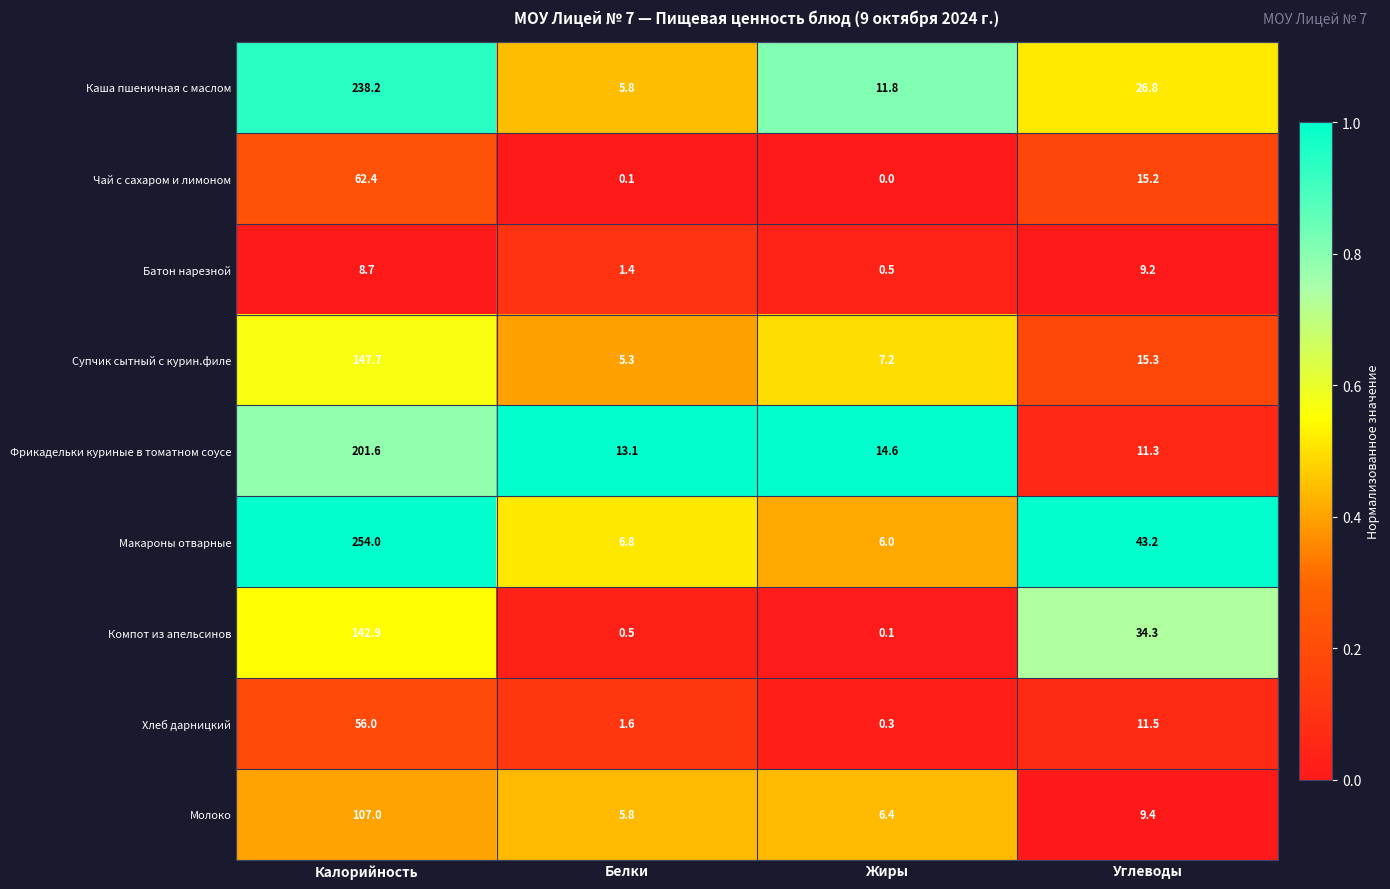

What is the difference between the highest and lowest values at Белки?

13.0